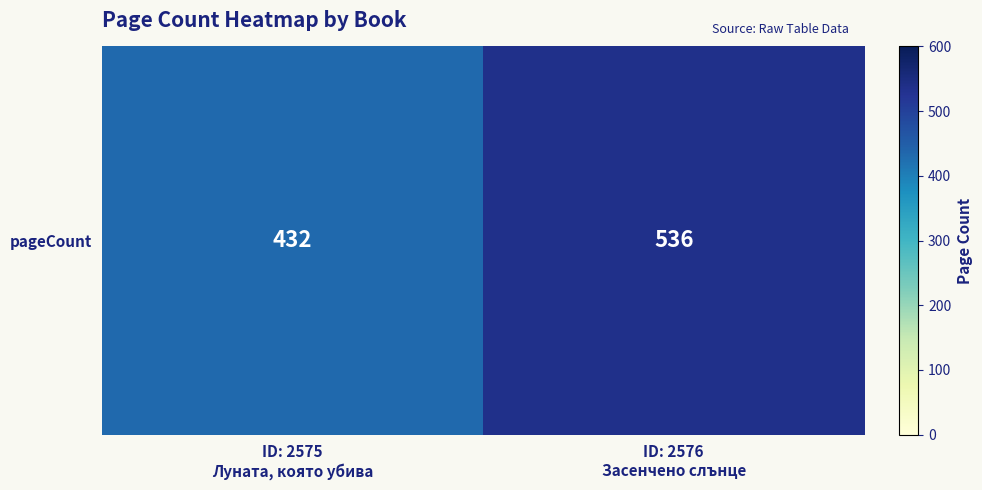

Reading left to right, list all the values displayed in this chart.

432	536